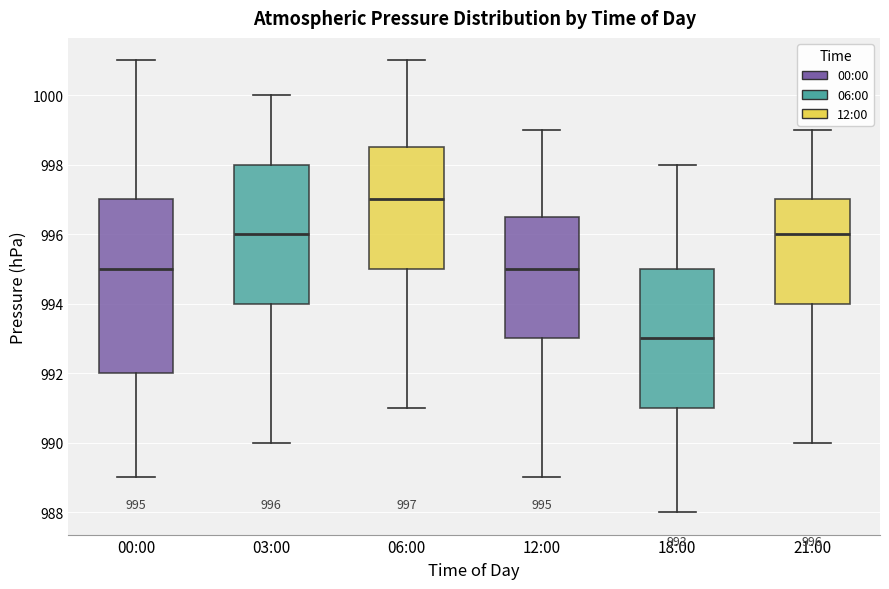

Which box's median line is the highest?

06:00